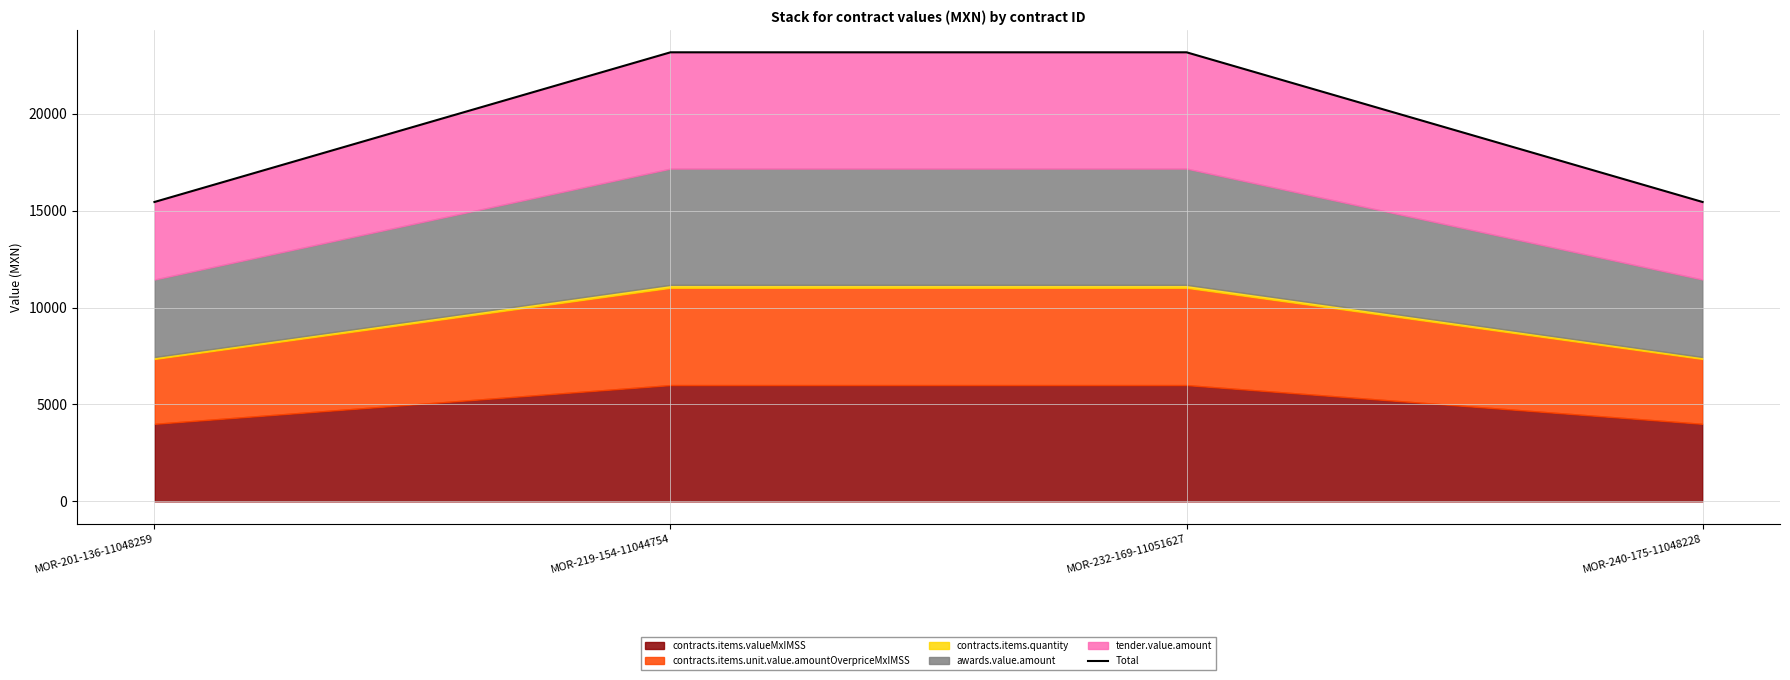

Rank the categories by value from highest to lowest.

MOR-219-154-11044754, MOR-232-169-11051627, MOR-201-136-11048259, MOR-240-175-11048228